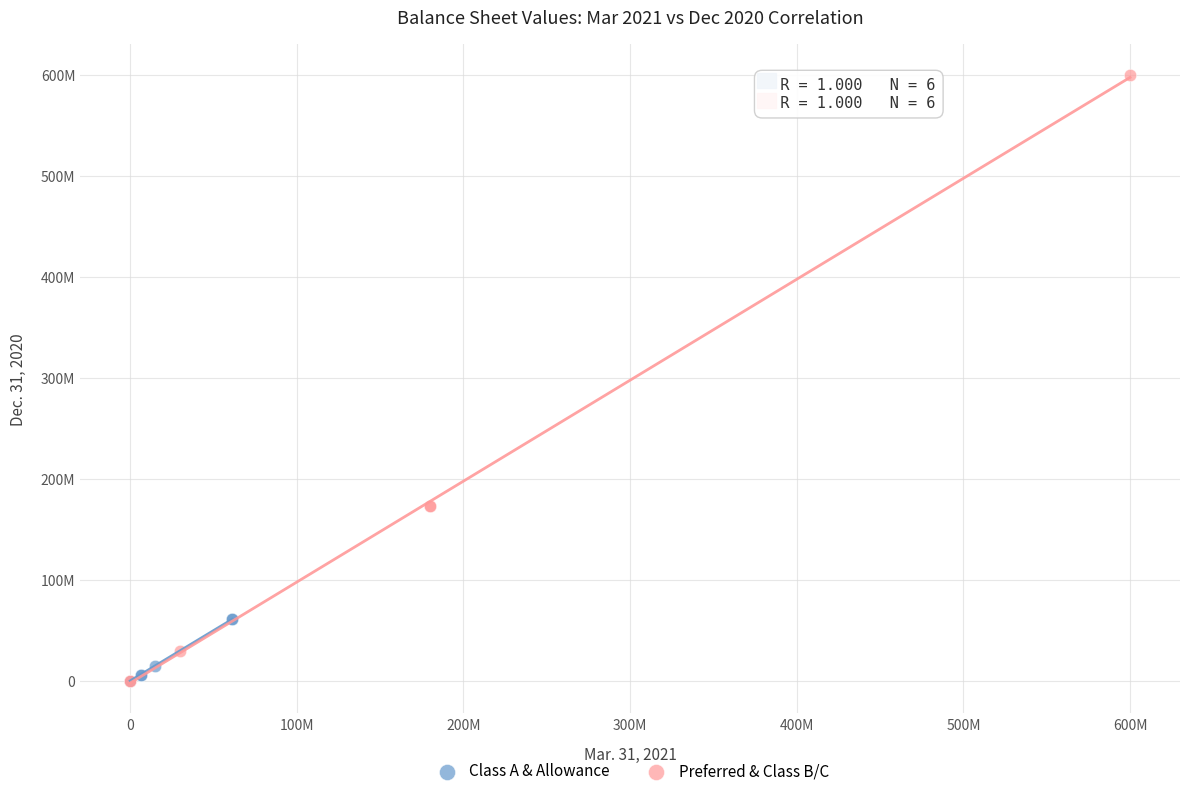

What are all the series names shown in the legend?

Class A & Allowance, Preferred & Class B/C